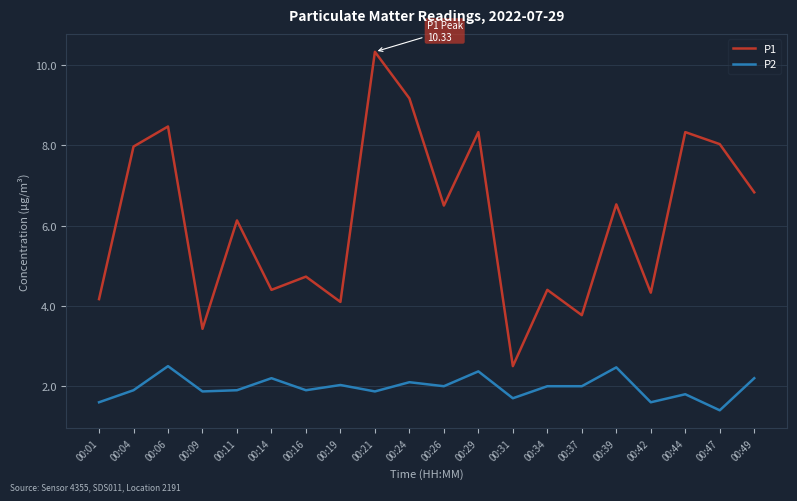

What is the total value across all series at 00:14?

6.6